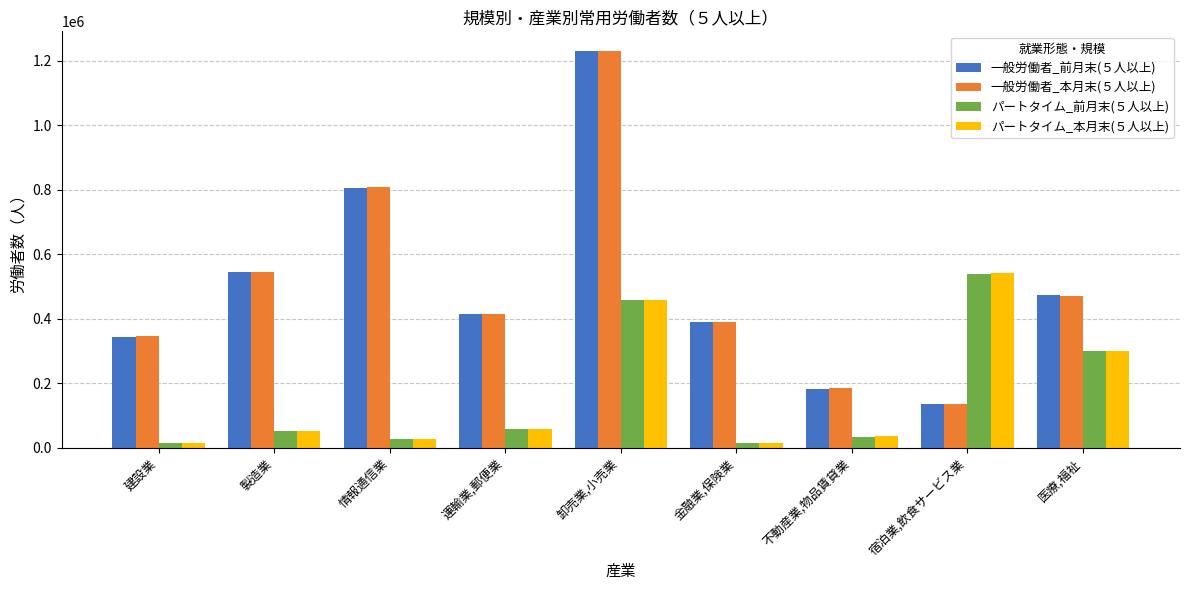

At how many categories does at least one series exceed 666657?

2